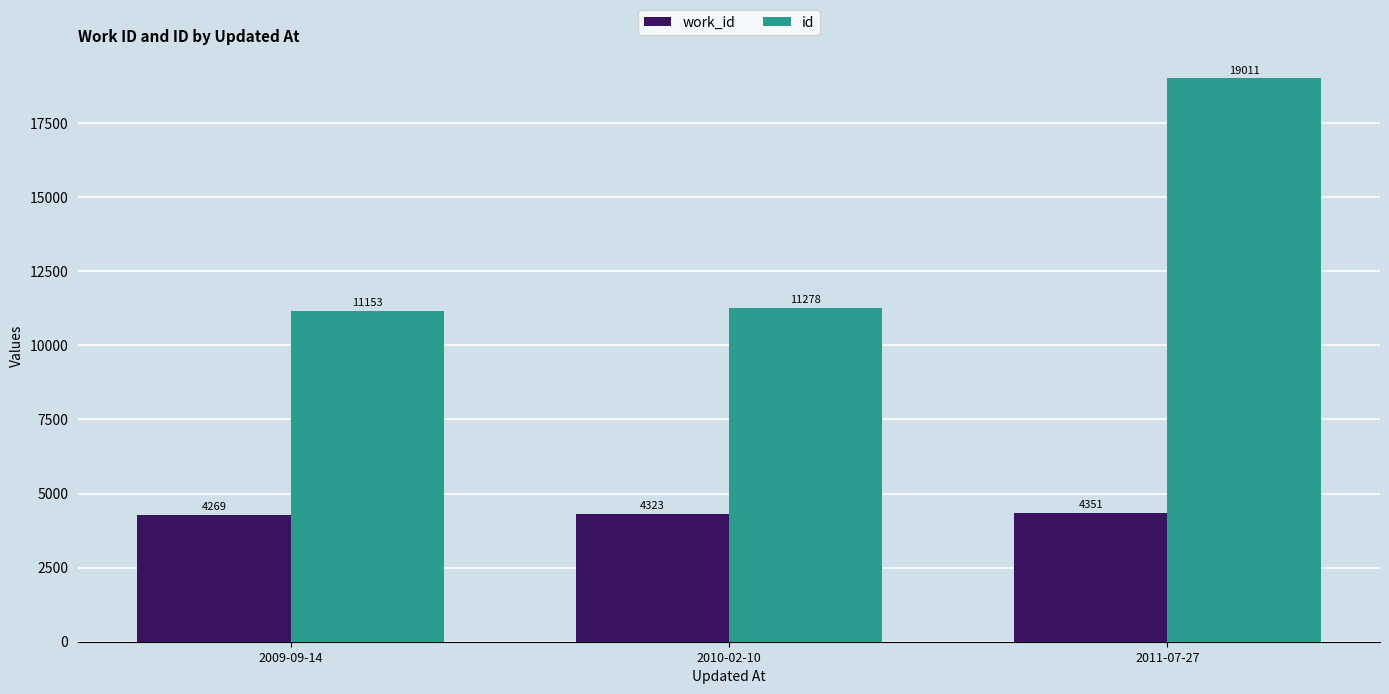

What is the difference between the work_id values at 2010-02-10 and 2009-09-14?

54